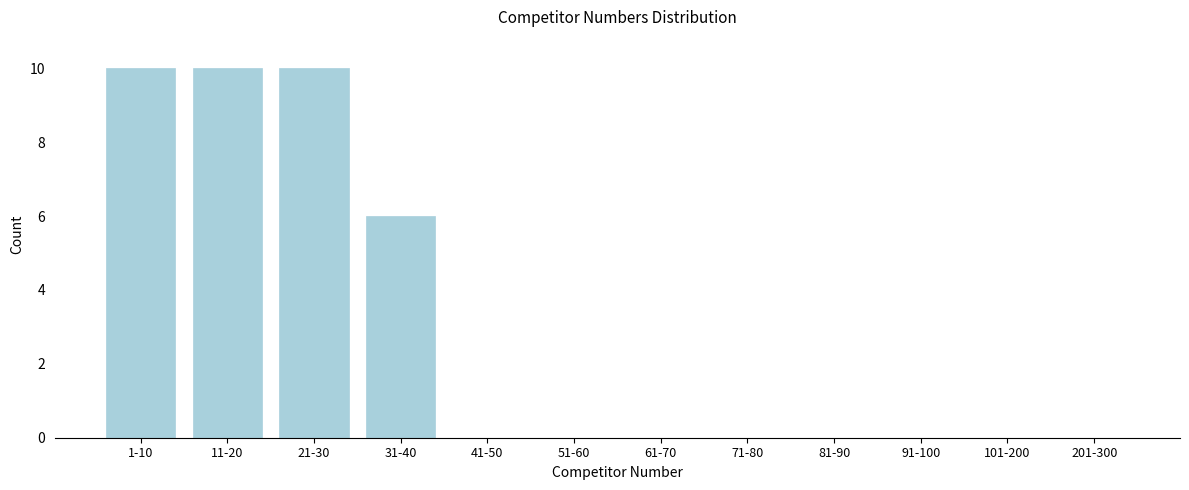

Reading left to right, extract all data points from this chart.

1-10=10	11-20=10	21-30=10	31-40=6	41-50=0	51-60=0	61-70=0	71-80=0	81-90=0	91-100=0	101-200=0	201-300=0